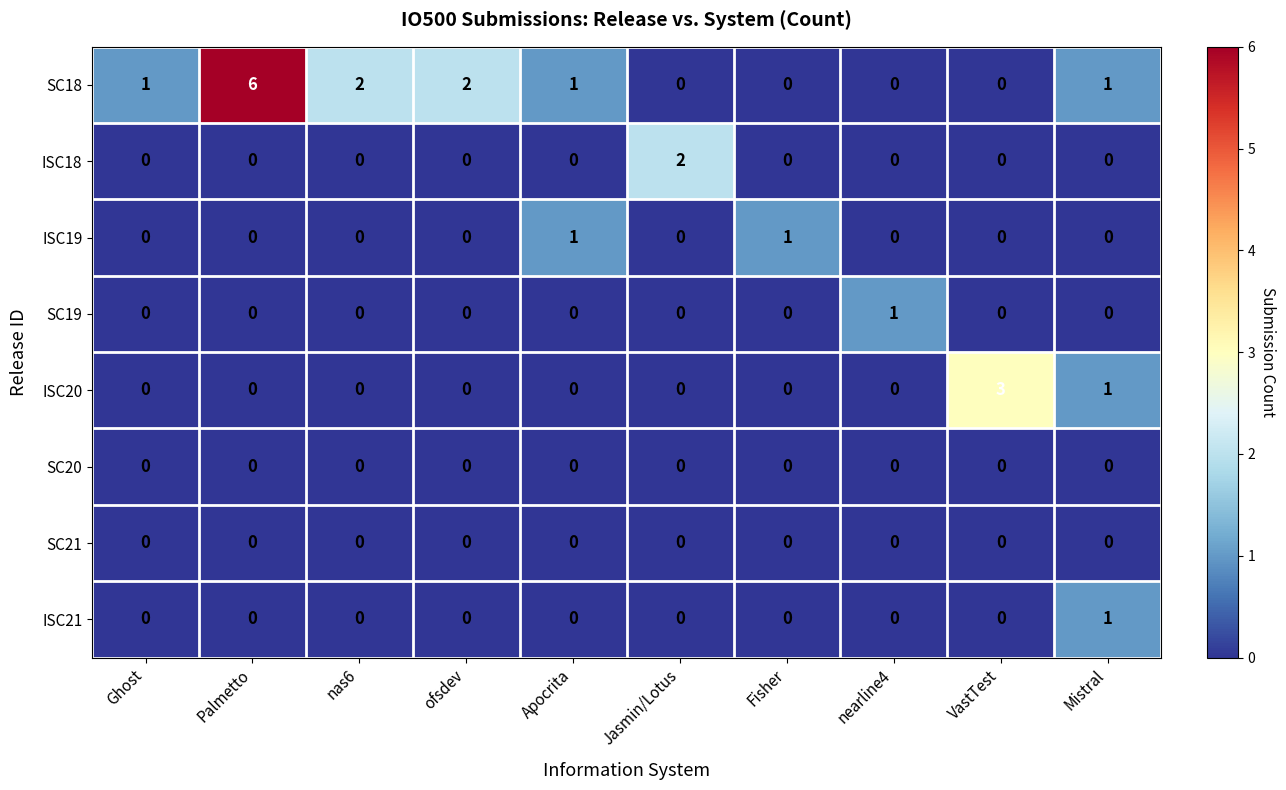

What is the total value across all series at nearline4?

1